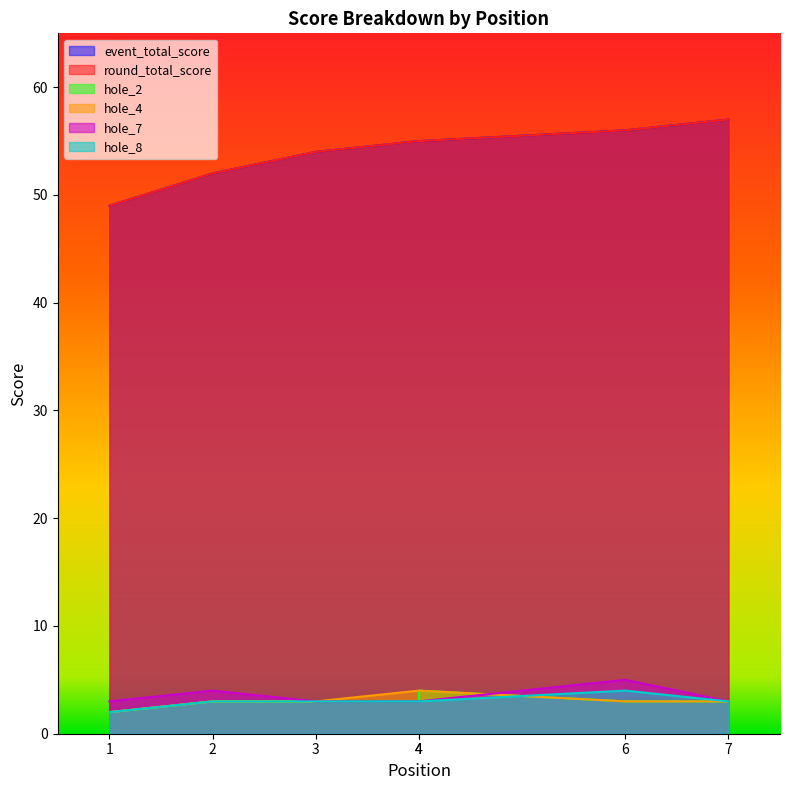

The hole_4 series shows 5 at 6. True or false?

False